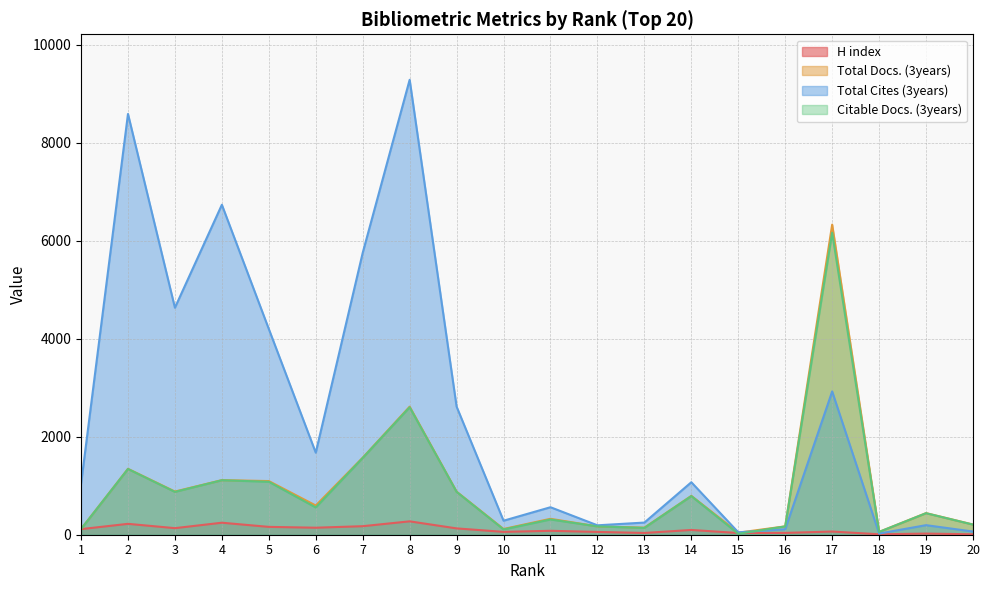

Which series ends up on top after the final intersection of H index and Citable Docs. (3years)?

Citable Docs. (3years)